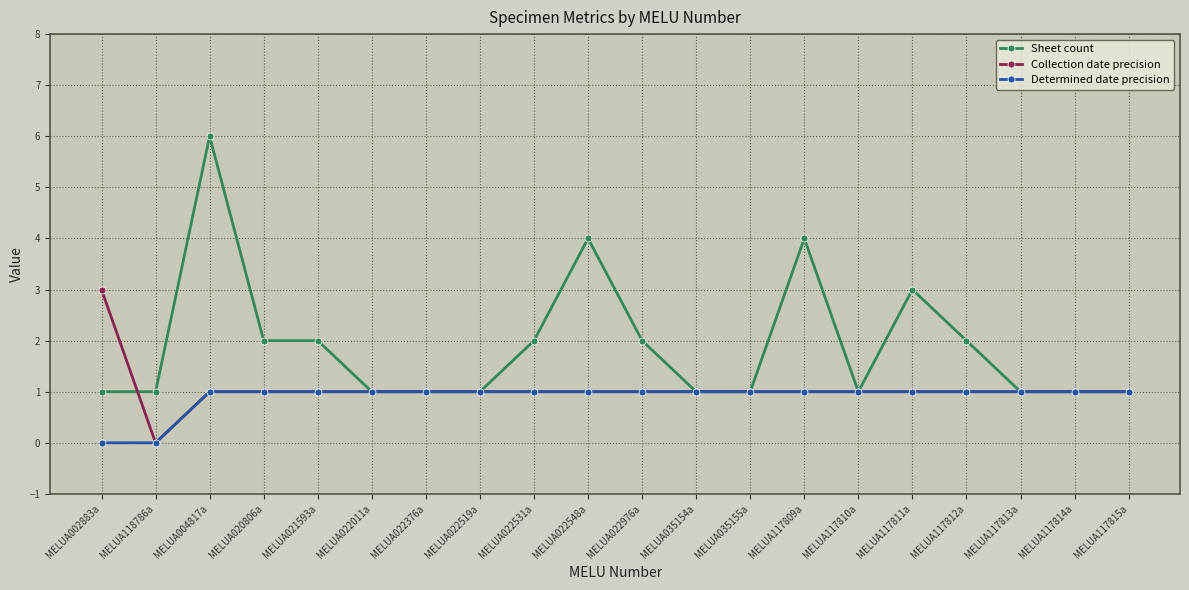

The Determined date precision series shows 1 at MELUA022519a. True or false?

True